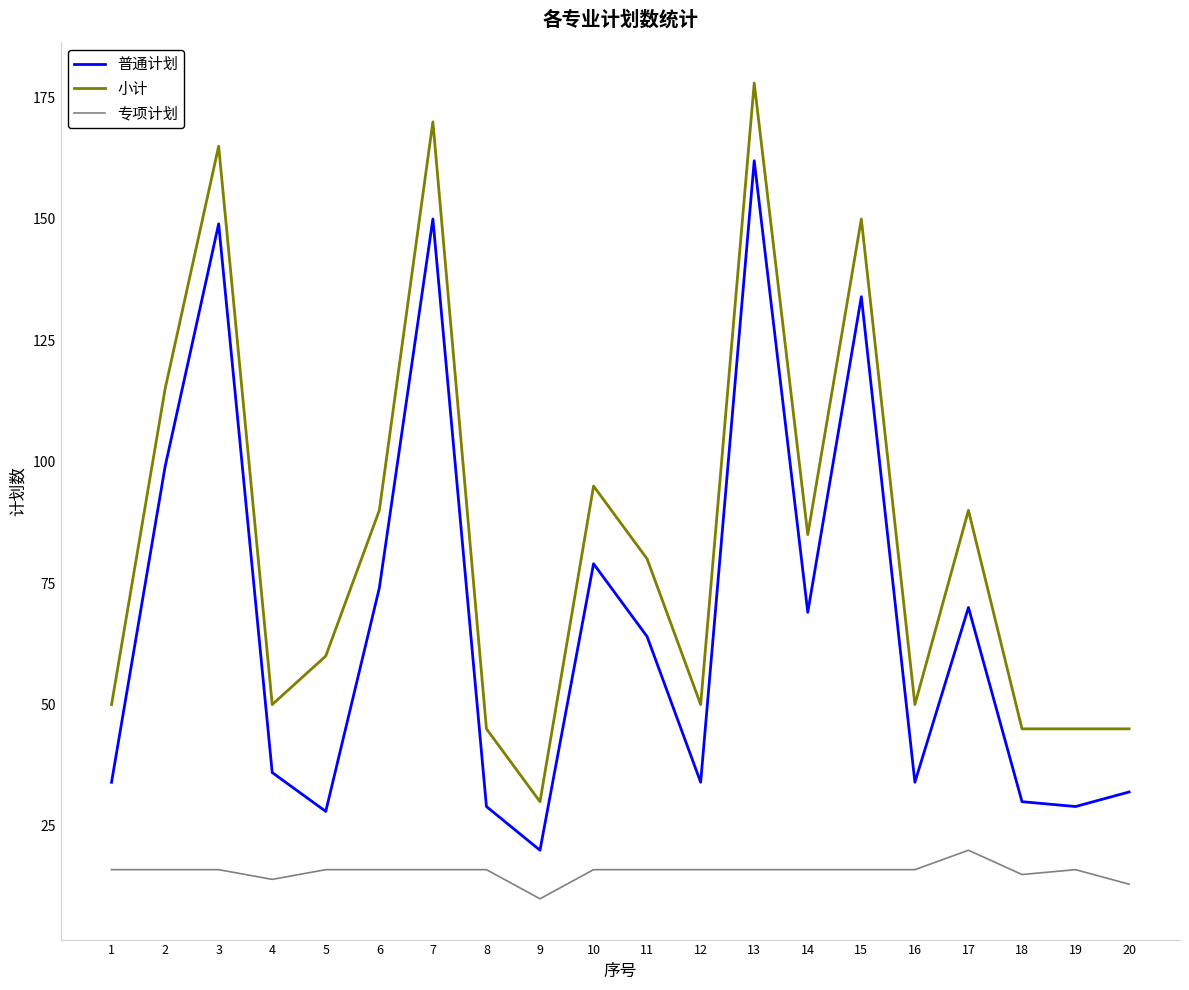

Reading left to right, transcribe all the data shown in this chart.

普通计划: 1=34	2=99	3=149	4=36	5=28	6=74	7=150	8=29	9=20	10=79	11=64	12=34	13=162	14=69	15=134	16=34	17=70	18=30	19=29	20=32
小计: 1=50	2=115	3=165	4=50	5=60	6=90	7=170	8=45	9=30	10=95	11=80	12=50	13=178	14=85	15=150	16=50	17=90	18=45	19=45	20=45
专项计划: 1=16	2=16	3=16	4=14	5=16	6=16	7=16	8=16	9=10	10=16	11=16	12=16	13=16	14=16	15=16	16=16	17=20	18=15	19=16	20=13